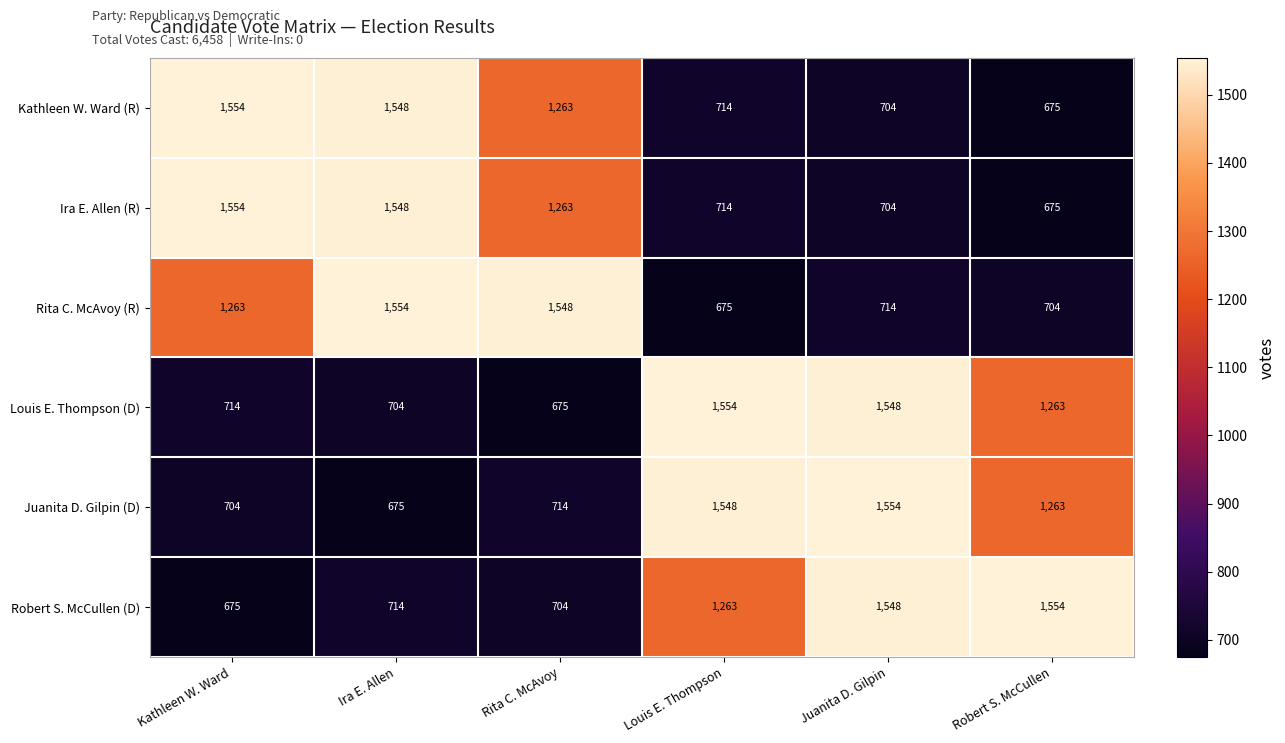

What is the total value across all series at Kathleen W. Ward?

6464